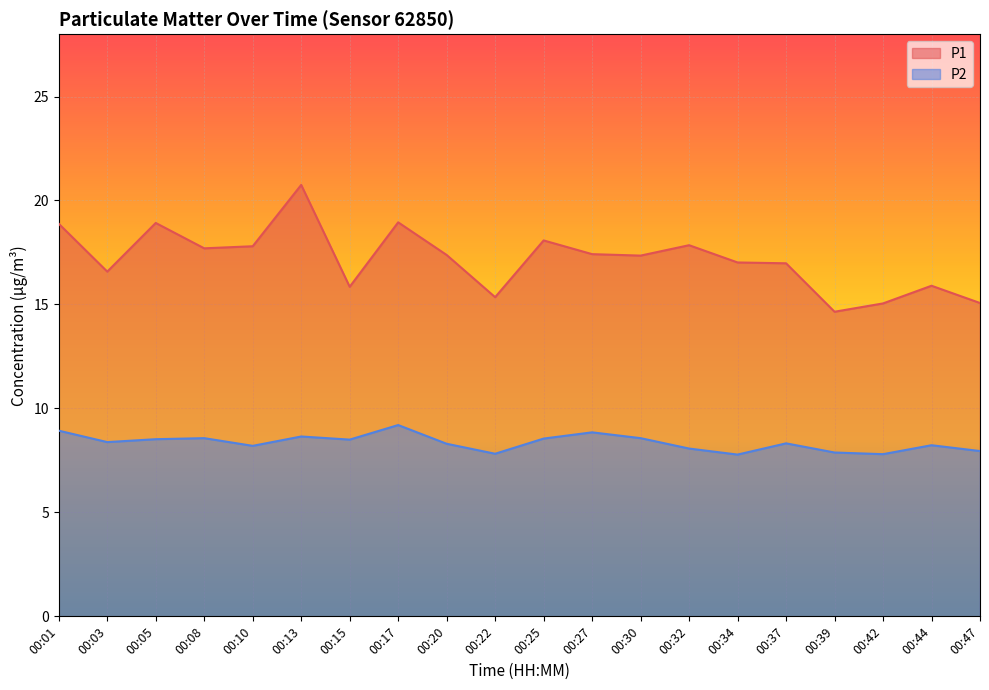

At which category does P2 reach its first local peak?

00:08